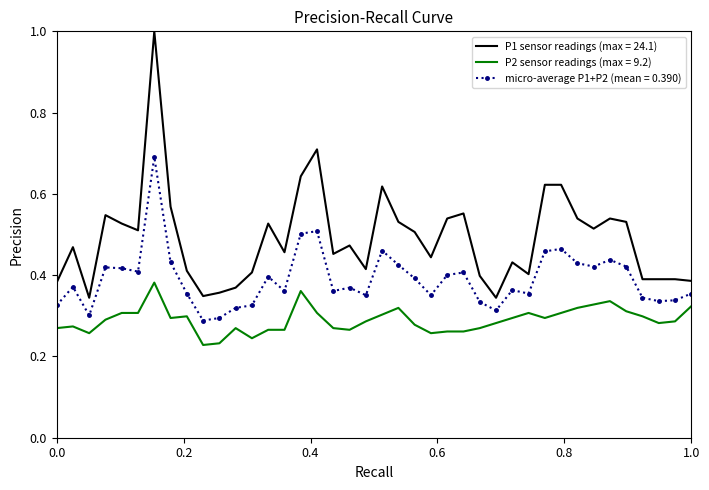

What is the difference between the maximum and minimum values in the P1 sensor readings (max = 24.1) series?

0.7